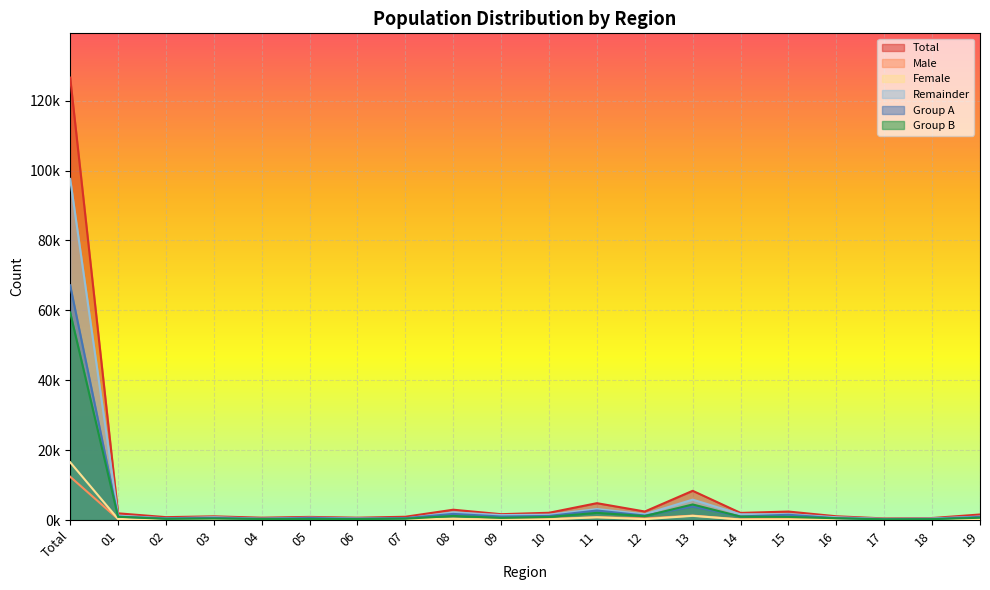

Is it true that Remainder equals 2.9 at 08?

False